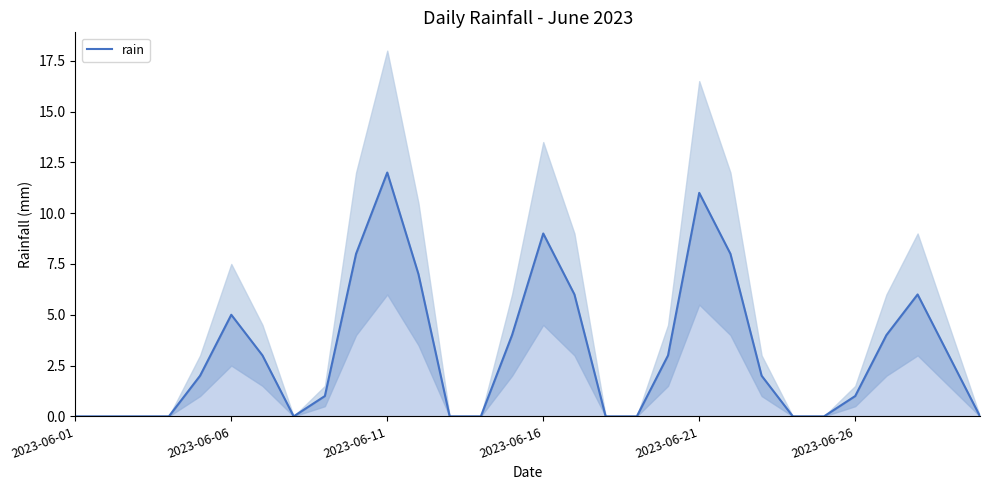

What is the maximum value for rain?

12